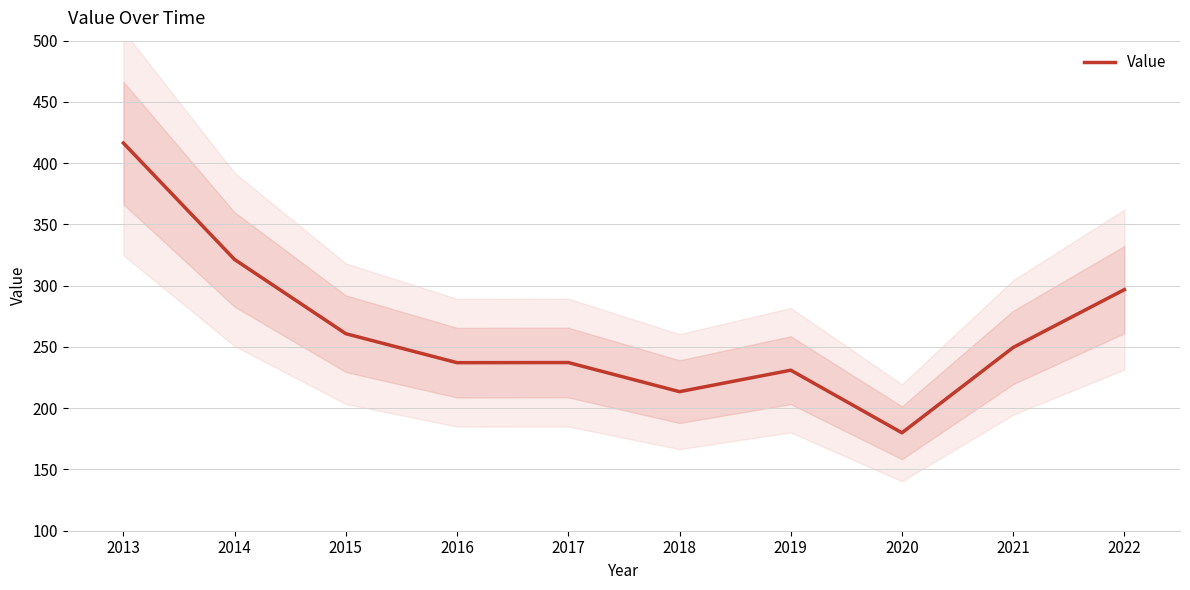

How many lines are shown in the chart?

1